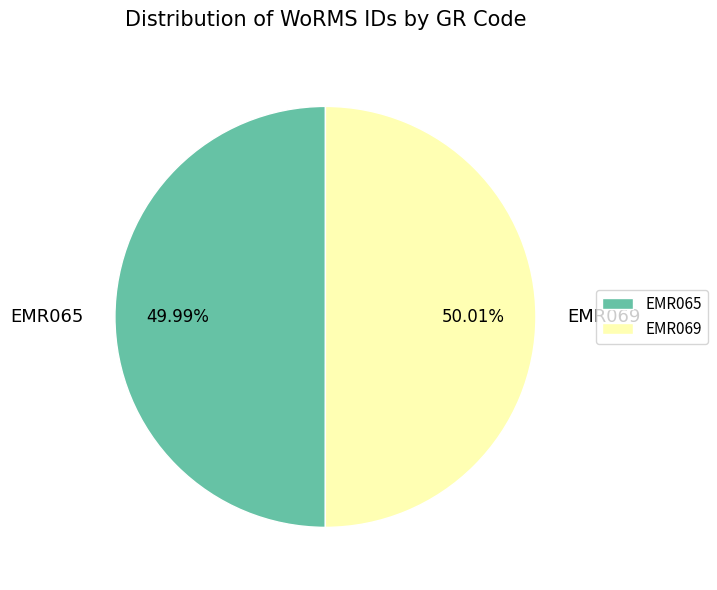

Is there a majority slice in this chart?

Yes